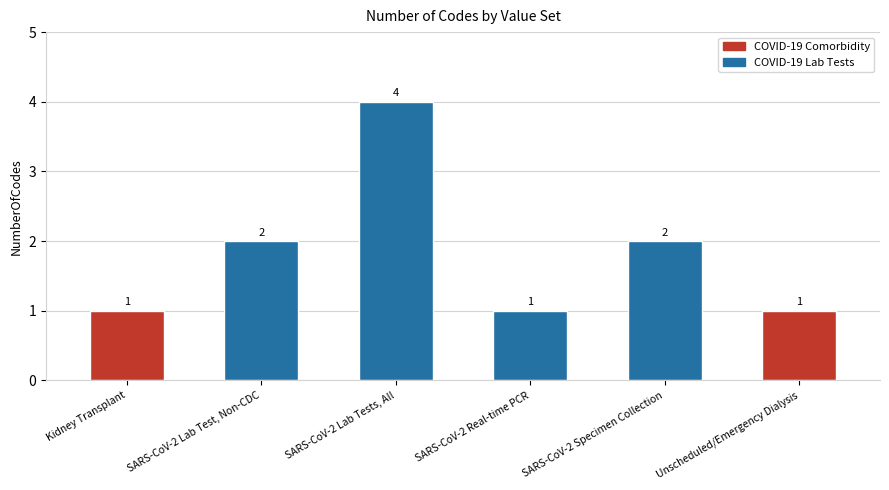

What is the difference between the second highest and second lowest values?

1